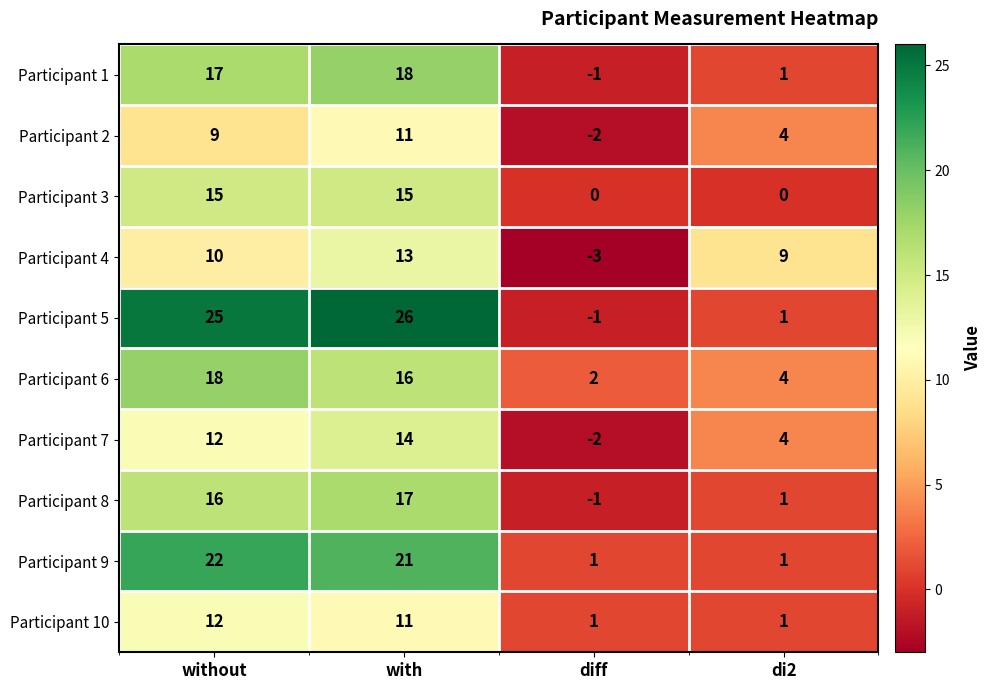

What value does the Participant 4 series have at with, to the nearest 10?

10